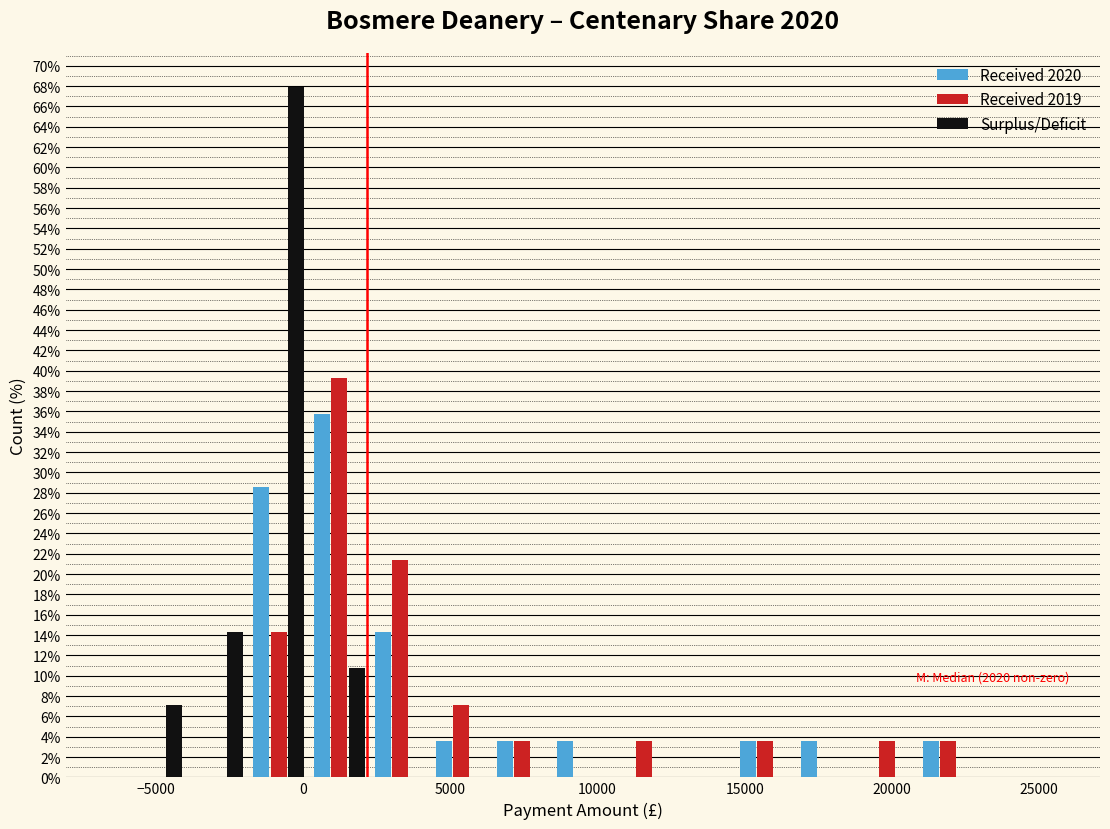

In the Received 2019 series, which range on the x-axis has the tallest bar?

0 to 2500